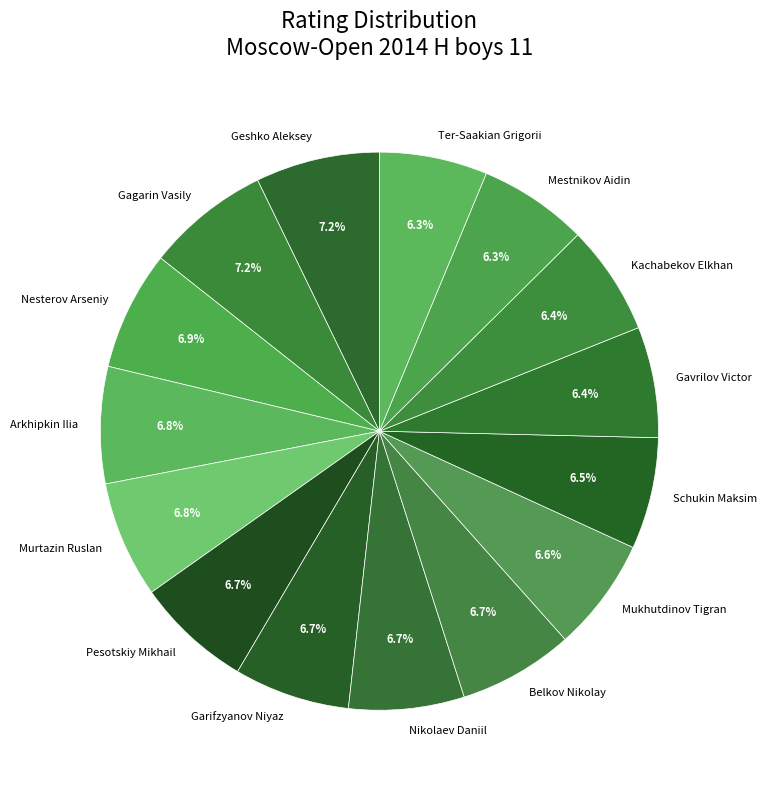

How many segments does this pie chart have?

15